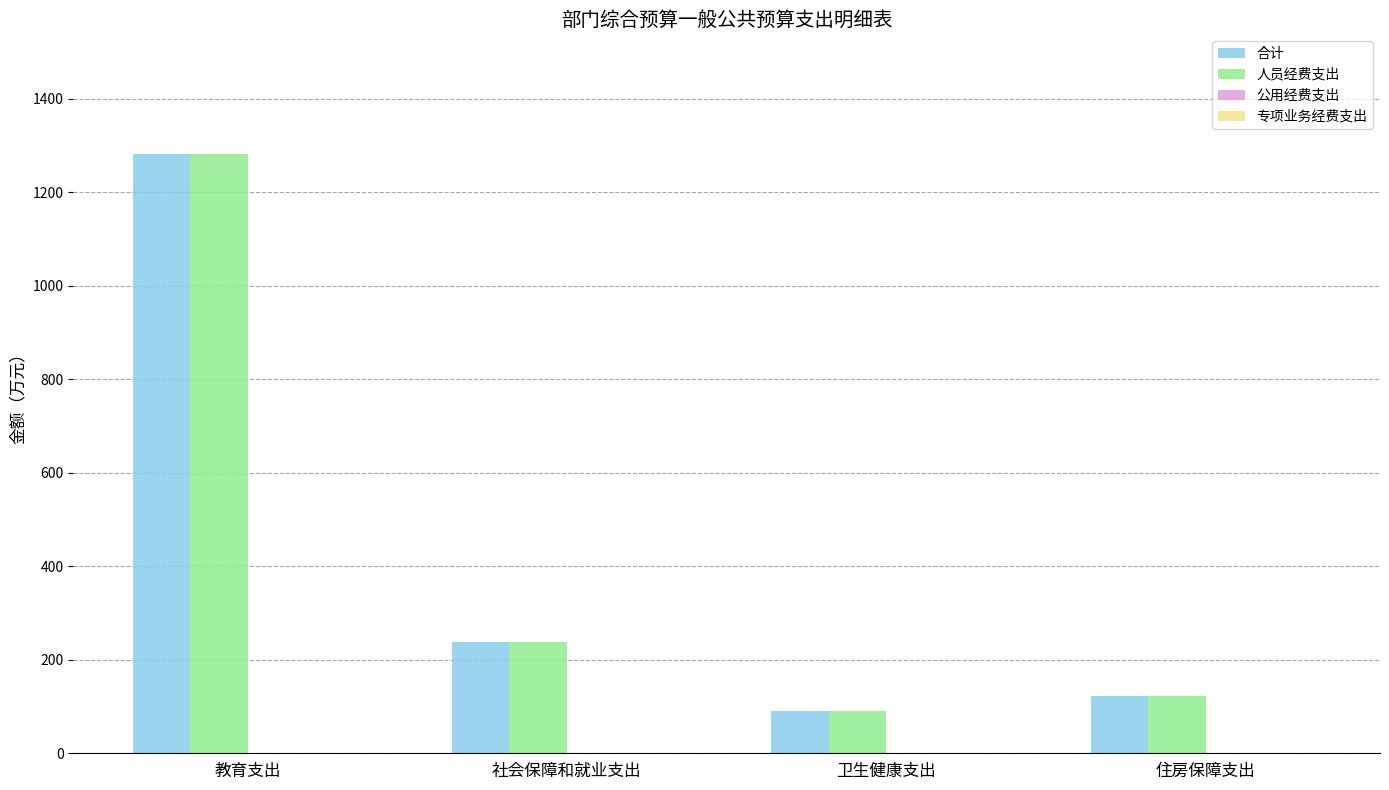

What is the spread (max minus min) of values at 社会保障和就业支出?

0.0